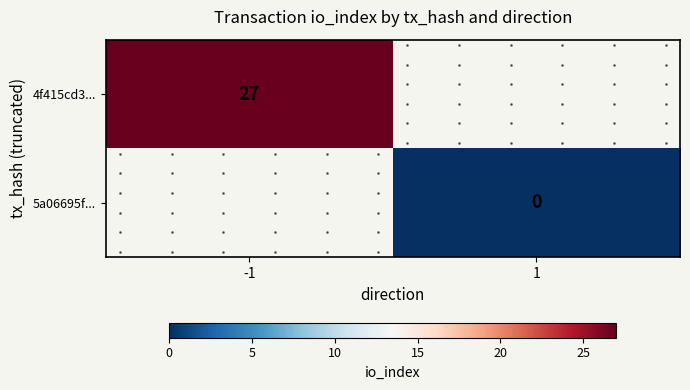

Which series has the widest spread of values?

4f415cd3...